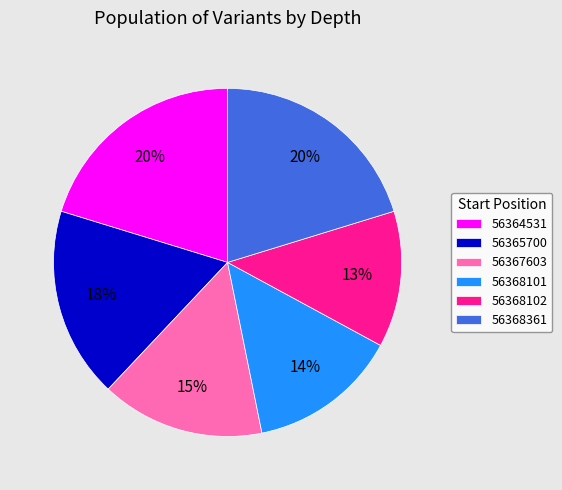

Do 56364531 and 56365700 together represent more than half of the pie?

No